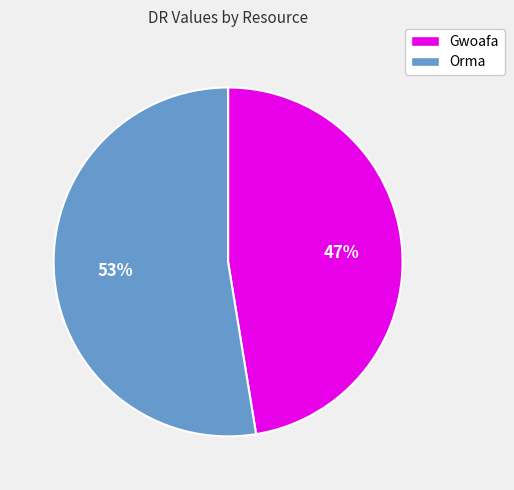

To the nearest percent, what percentage of the pie is Orma?

53%